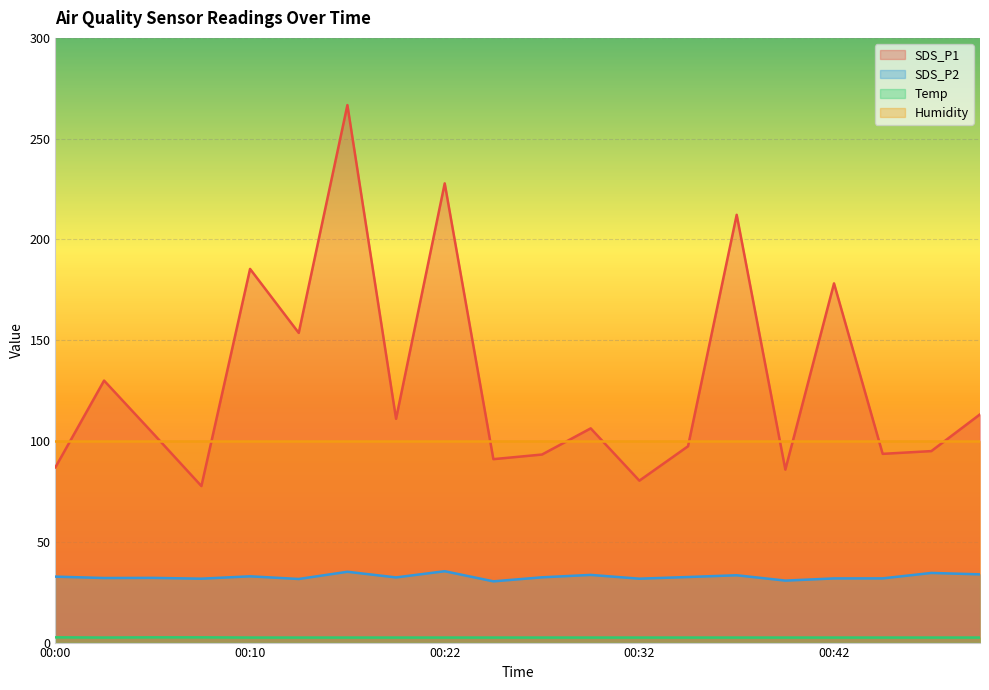

What is the total value across all series at 00:42?

312.4